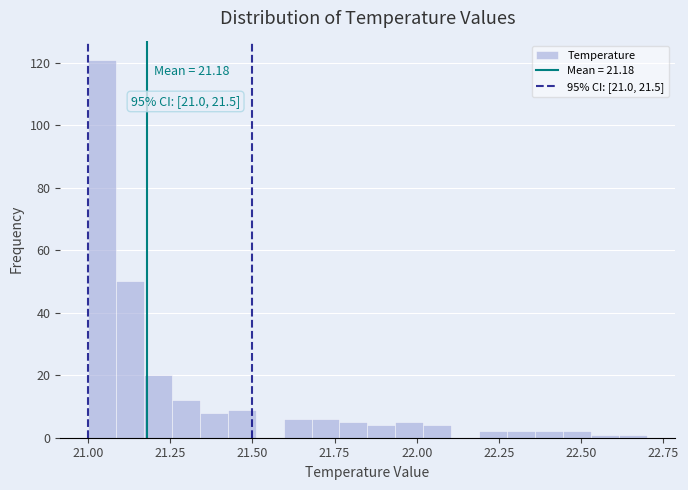

Read against the x-axis, roughly where is the centre of the tallest bar?

21.05